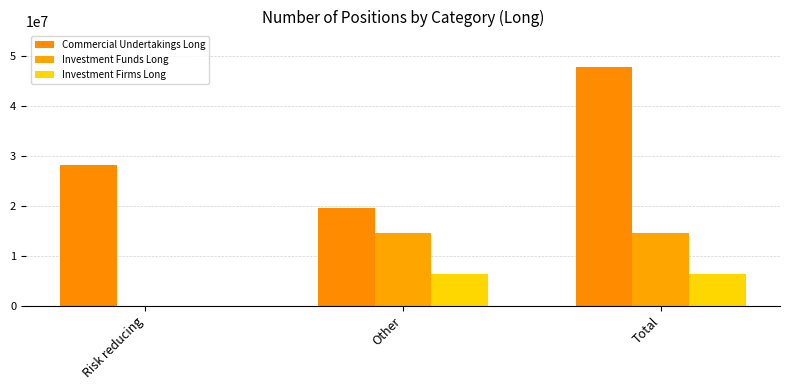

Reading right to left, what are all the values shown in this chart?

Commercial Undertakings Long: Total=47888504	Other=19668212	Risk reducing=28220292
Investment Funds Long: Total=14548272	Other=14547072	Risk reducing=1200
Investment Firms Long: Total=6274958	Other=6274958	Risk reducing=0